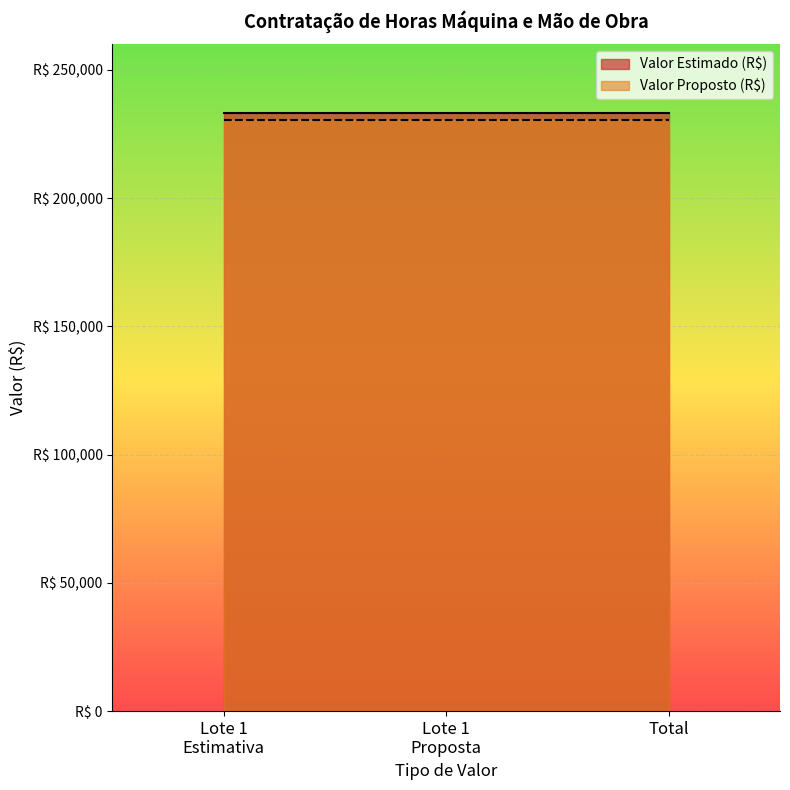

At how many categories does at least one series exceed 232291?

2